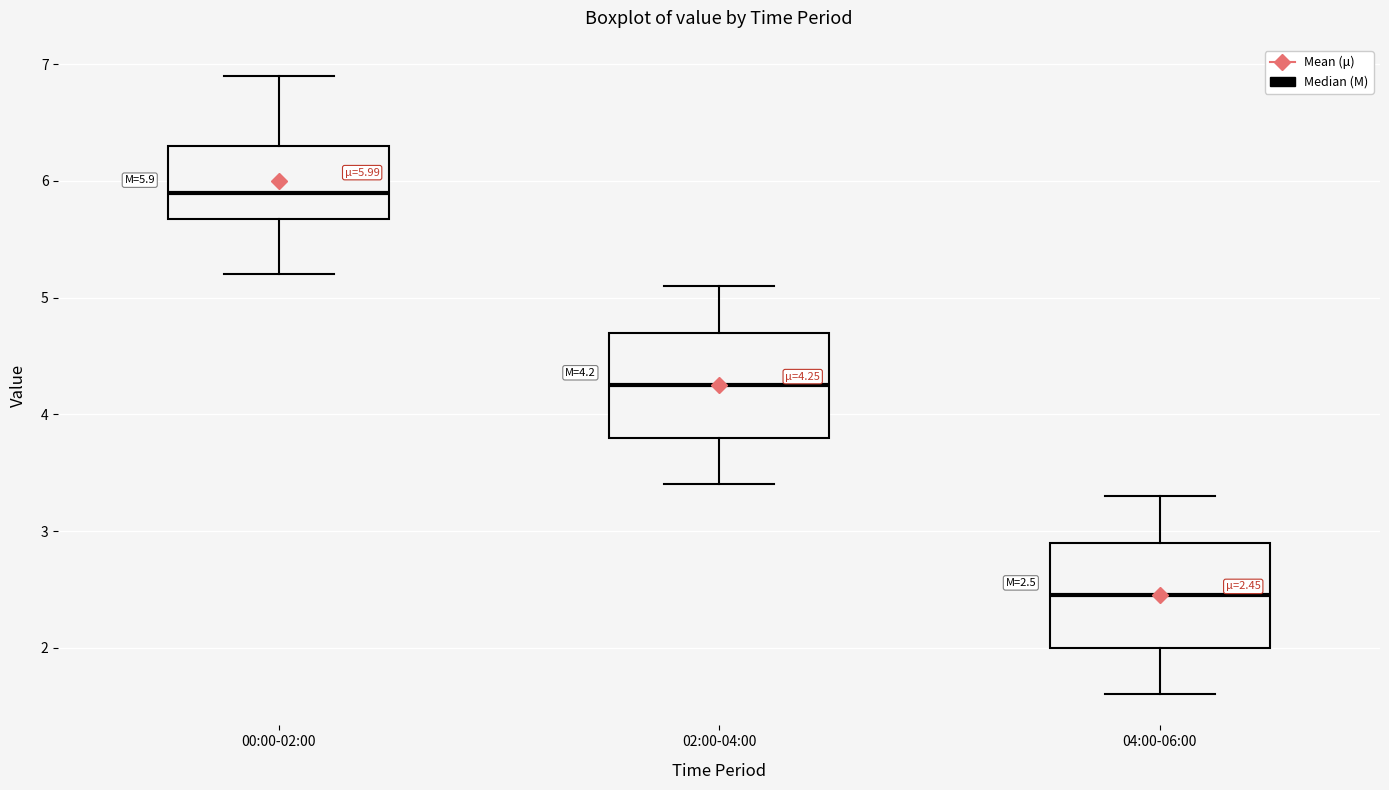

Which box has the highest median line?

00:00-02:00